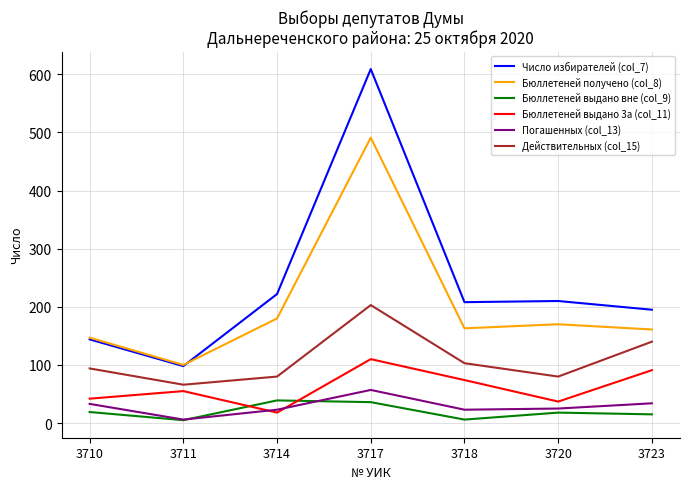

True or false: Действительных (col_15) has more than 1 interior local peaks.

False